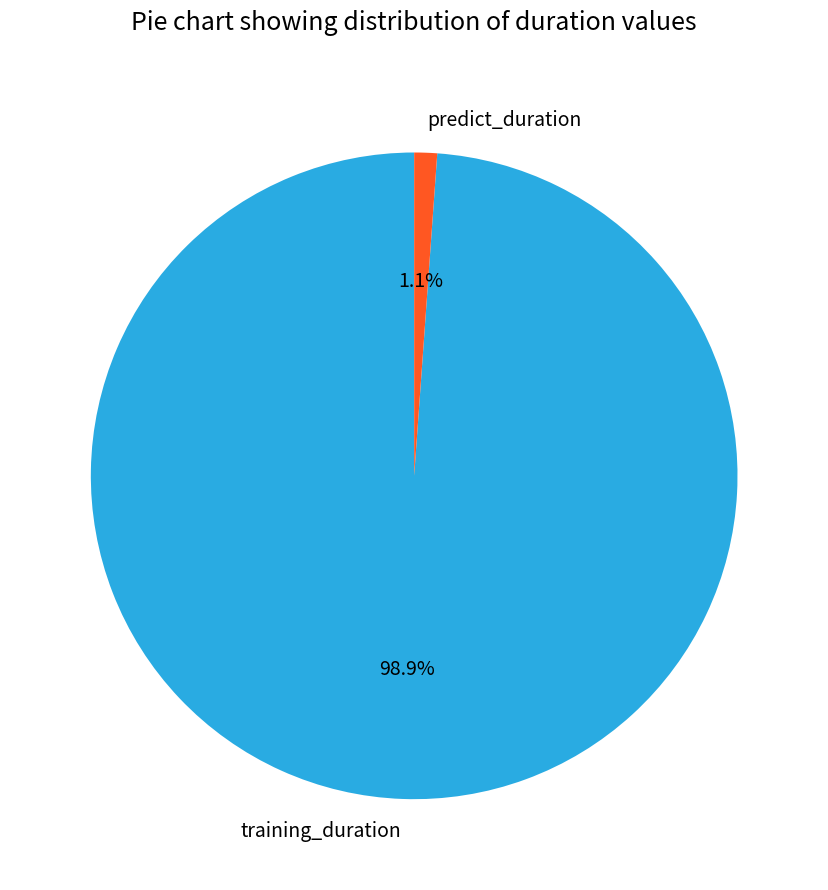

How many segments does this pie chart have?

2